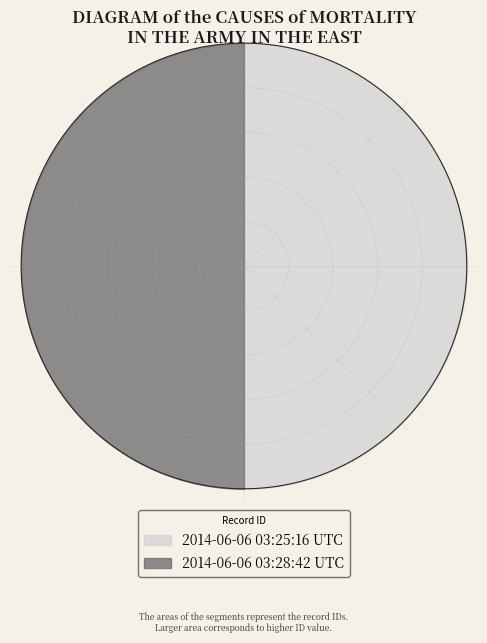

Rank the categories by value from highest to lowest.

2014-06-06 03:28:42 UTC, 2014-06-06 03:25:16 UTC